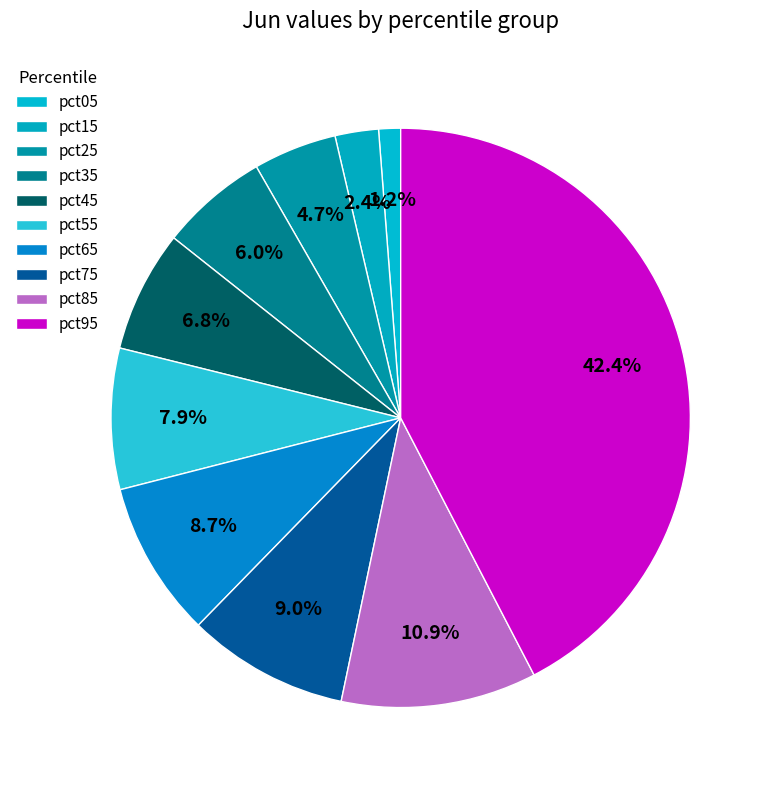

How many slices are in this pie chart?

10